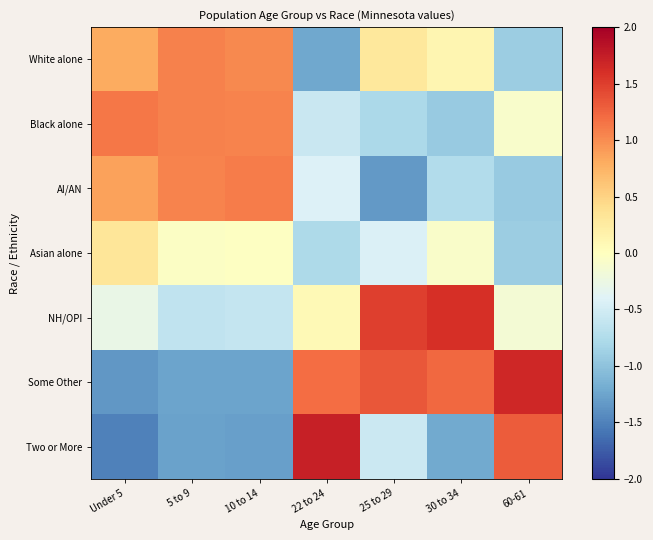

Reading left to right, list all the values displayed in this chart.

White alone: Under 5=0.8	5 to 9=1.1	10 to 14=1.0	22 to 24=-1.2	25 to 29=0.3	30 to 34=0.1	60-61=-0.9
Black alone: Under 5=1.1	5 to 9=1.1	10 to 14=1.1	22 to 24=-0.6	25 to 29=-0.8	30 to 34=-0.9	60-61=-0.1
AI/AN: Under 5=0.9	5 to 9=1.0	10 to 14=1.1	22 to 24=-0.4	25 to 29=-1.3	30 to 34=-0.7	60-61=-0.9
Asian alone: Under 5=0.3	5 to 9=-0.0	10 to 14=-0.0	22 to 24=-0.8	25 to 29=-0.4	30 to 34=-0.1	60-61=-0.9
NH/OPI: Under 5=-0.3	5 to 9=-0.6	10 to 14=-0.6	22 to 24=0.1	25 to 29=1.5	30 to 34=1.6	60-61=-0.1
Some Other: Under 5=-1.4	5 to 9=-1.3	10 to 14=-1.3	22 to 24=1.2	25 to 29=1.3	30 to 34=1.2	60-61=1.7
Two or More: Under 5=-1.5	5 to 9=-1.3	10 to 14=-1.3	22 to 24=1.7	25 to 29=-0.6	30 to 34=-1.2	60-61=1.3